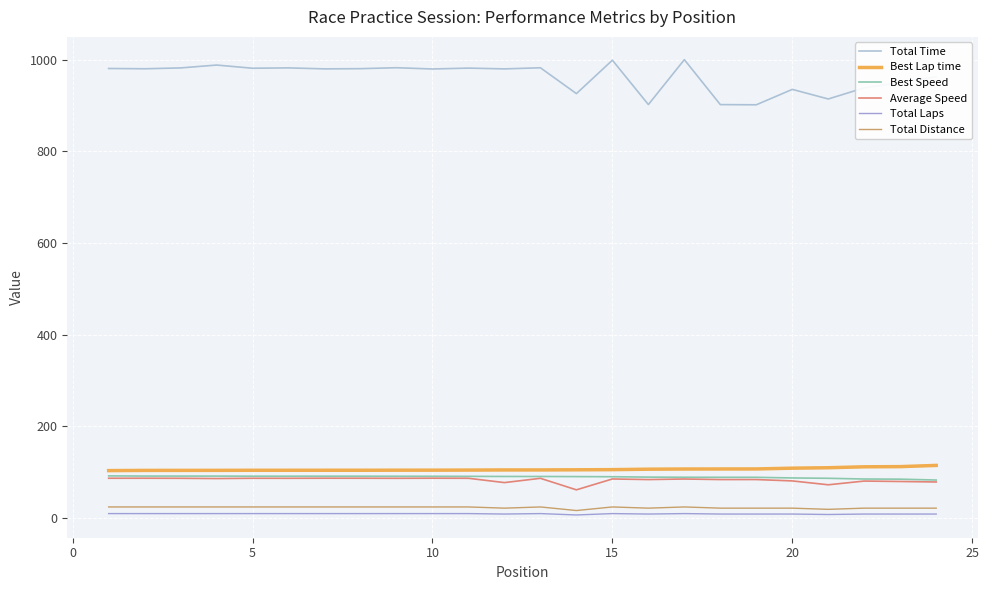

How many lines are shown in the chart?

6